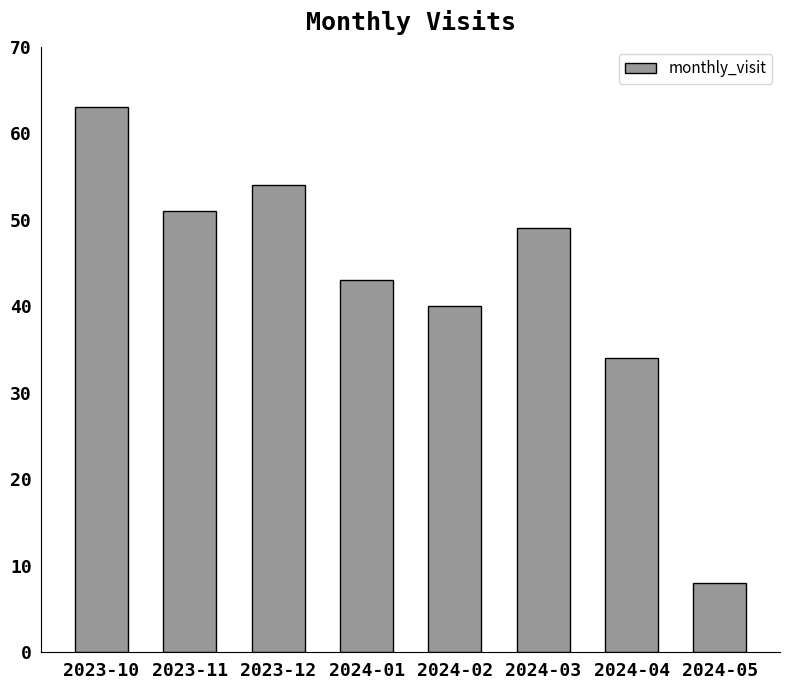

Reading right to left, extract all data points from this chart.

2024-05=8	2024-04=34	2024-03=49	2024-02=40	2024-01=43	2023-12=54	2023-11=51	2023-10=63